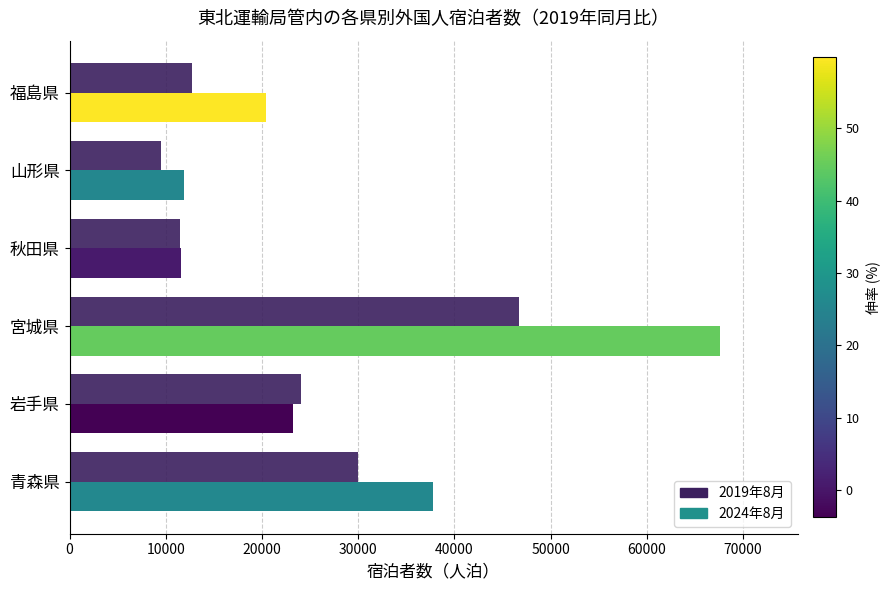

What value does the data have at 青森県, to the nearest 100?

30000